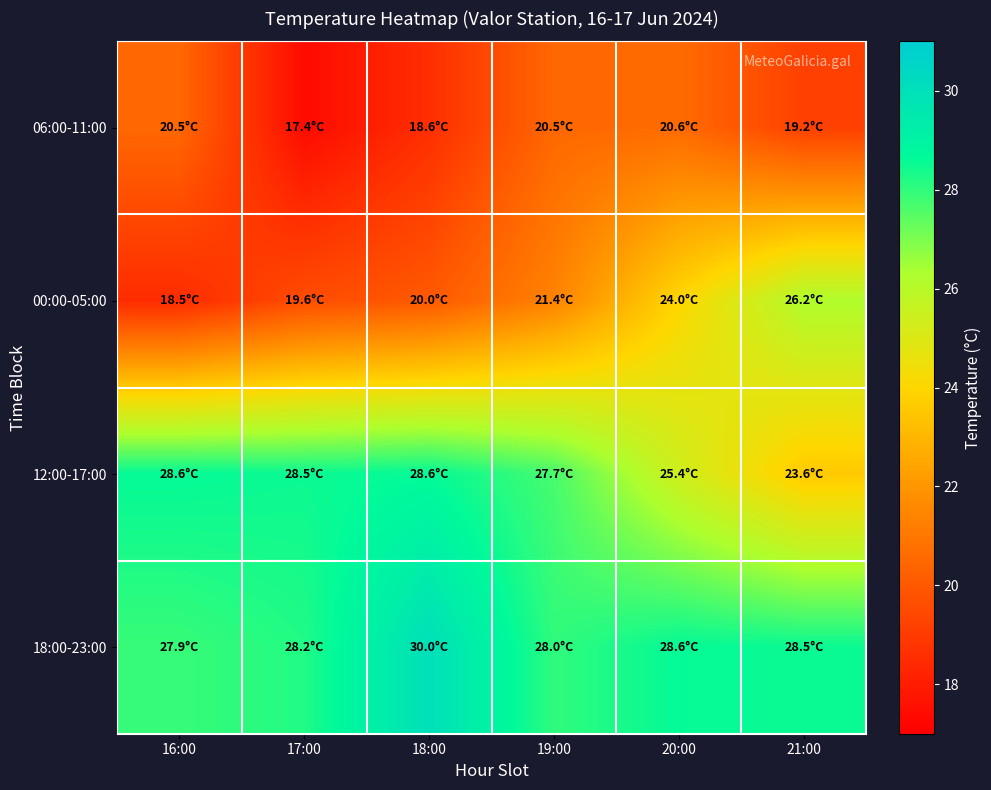

How many categories are shown in the chart?

6